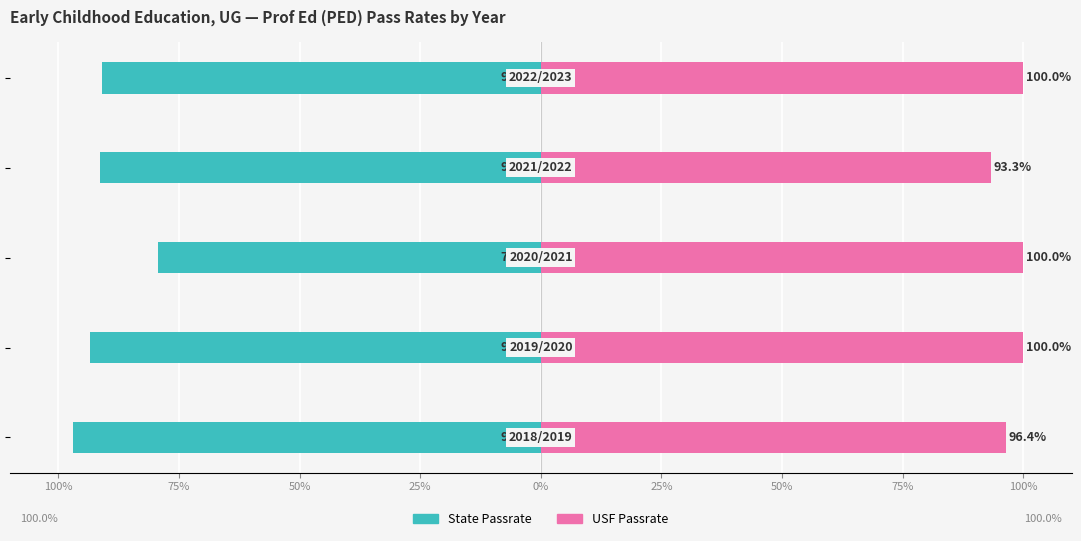

Reading right to left, list all the values displayed in this chart.

State Passrate: 25%=-90.9	50%=-91.3	75%=-79.3	100%=-93.5	125%=-96.9
USF Passrate: 25%=100.0	50%=93.3	75%=100.0	100%=100.0	125%=96.4